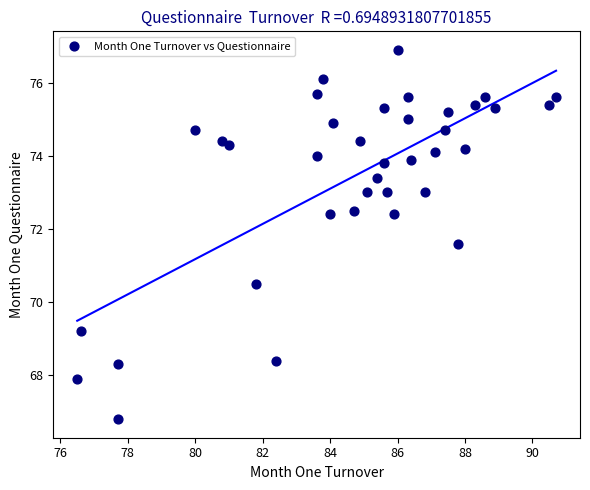

What is the range of Y values (max minus min)?

10.1